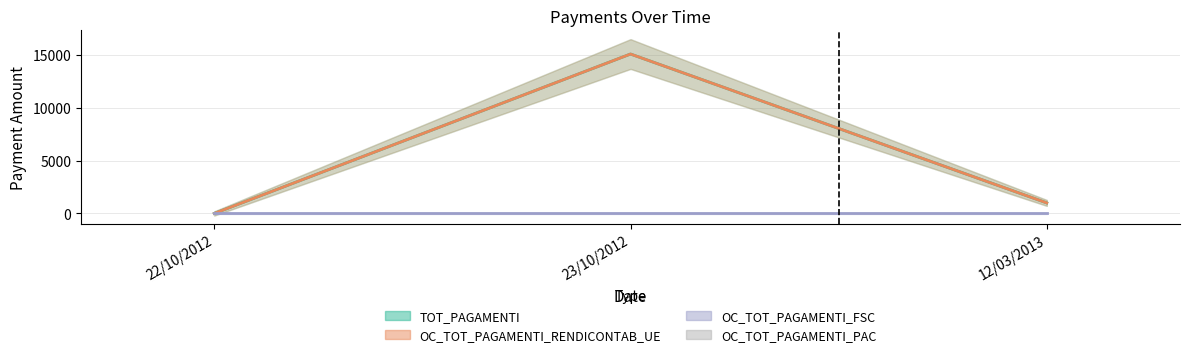

What is the difference between the OC_TOT_PAGAMENTI_RENDICONTAB_UE values at 12/03/2013 and 22/10/2012?

998.0